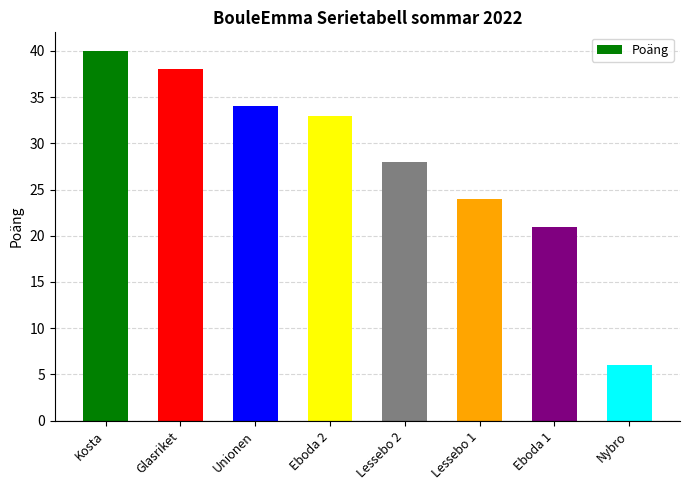

Between Glasriket and Kosta, which is larger?

Kosta